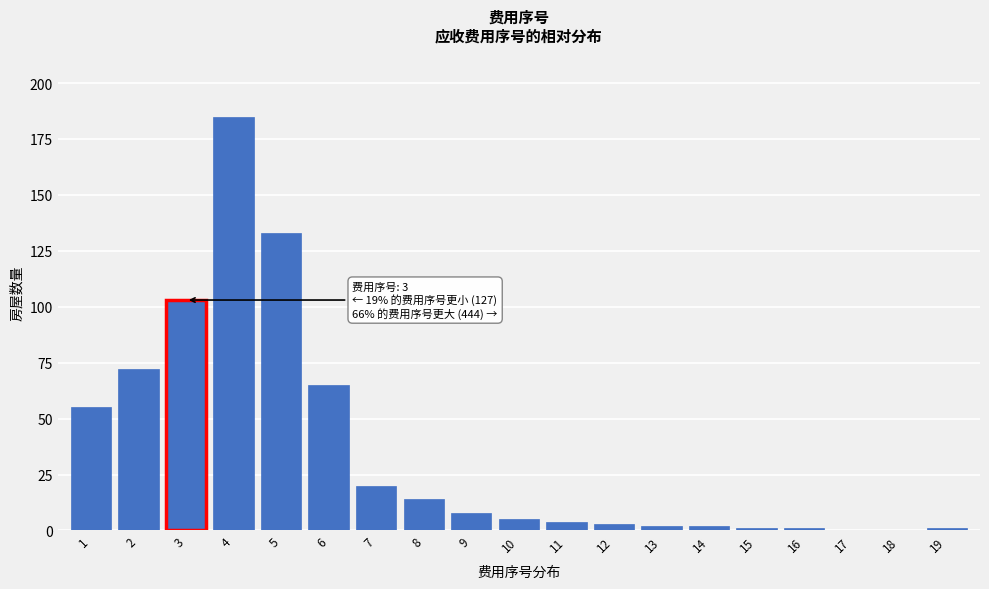

Reading left to right, extract all data points from this chart.

1=55	2=72	3=103	4=185	5=133	6=65	7=20	8=14	9=8	10=5	11=4	12=3	13=2	14=2	15=1	16=1	17=0	18=0	19=1